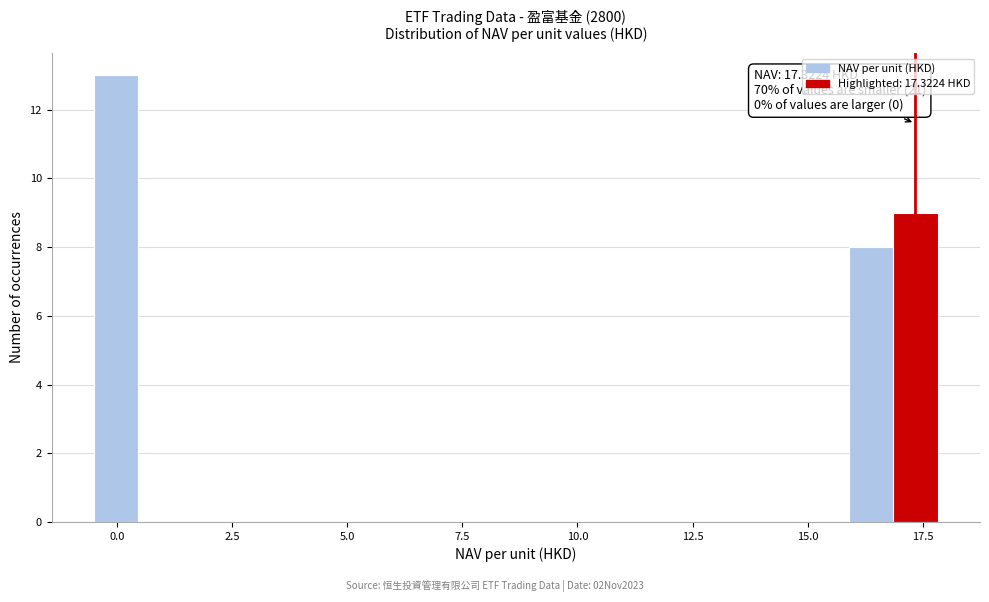

Read against the x-axis, roughly where is the centre of the tallest bar?

0.0